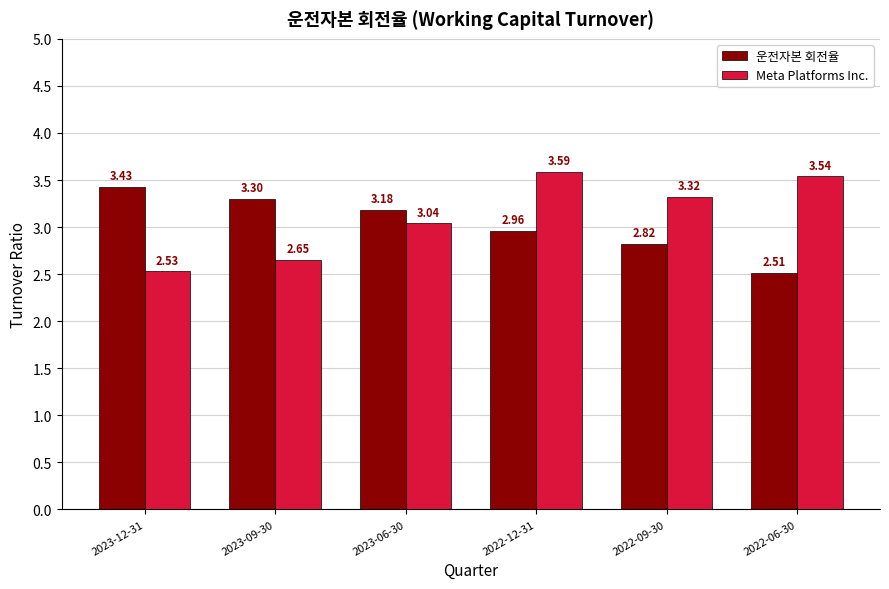

What is the sum of all 운전자본 회전율 values?

18.2